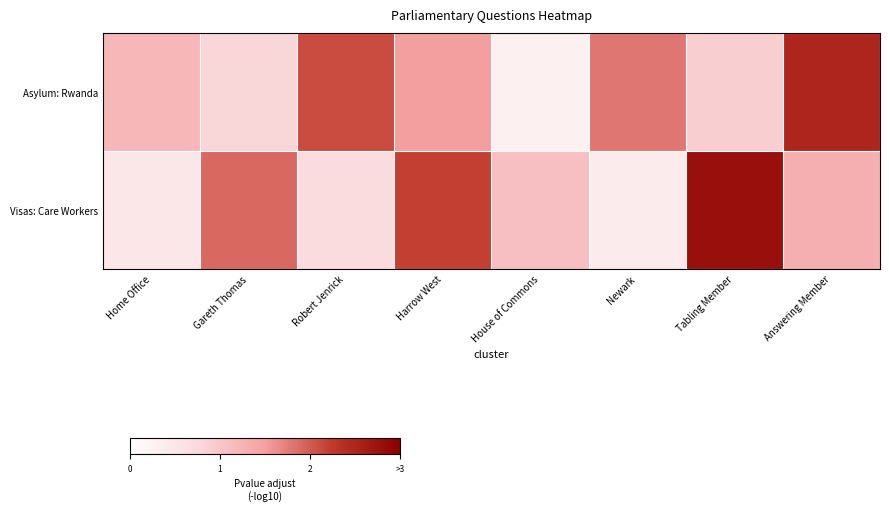

At which category is the sum across all series the highest?

Answering Member